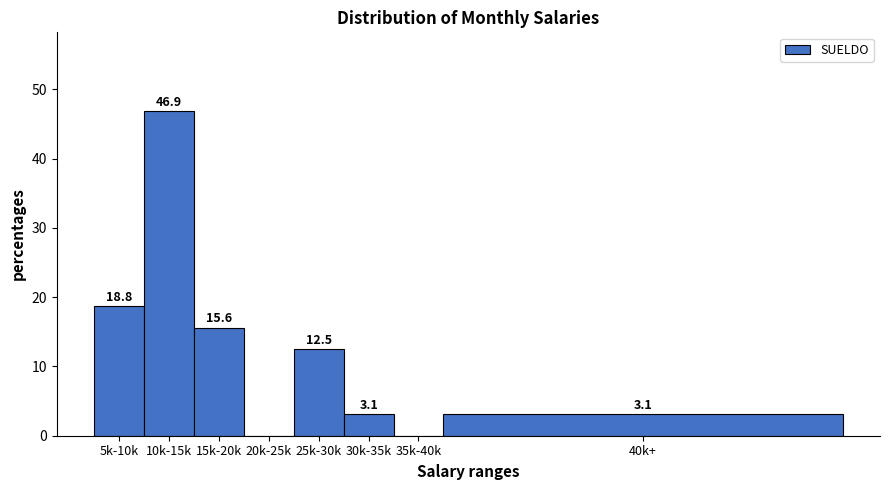

Reading left to right, list all the values displayed in this chart.

5k-10k=18.8	10k-15k=46.9	15k-20k=15.6	20k-25k=0.0	25k-30k=12.5	30k-35k=3.1	35k-40k=0.0	40k+=3.1